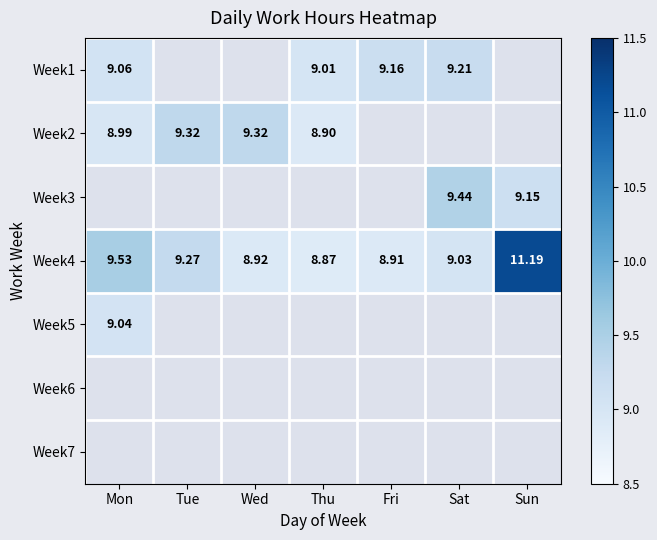

At which label does Week4 reach its peak?

Sun